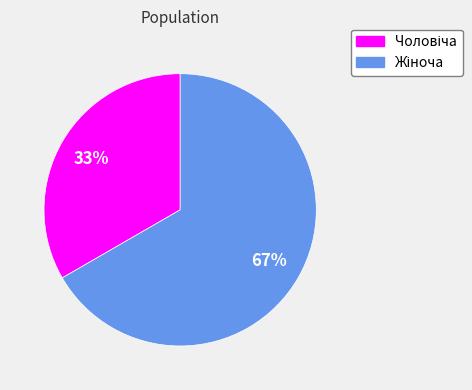

Does any single category account for the majority?

Yes